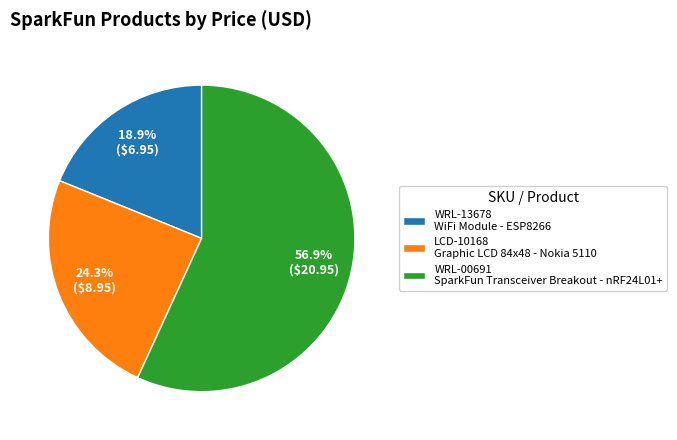

To the nearest percent, what is the average slice percentage?

33%